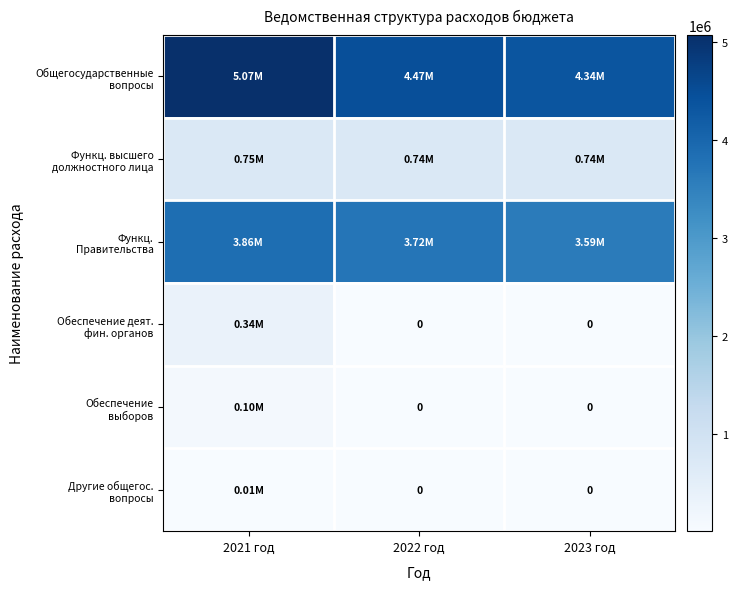

Between 2022 год and 2023 год, which is larger?

2022 год